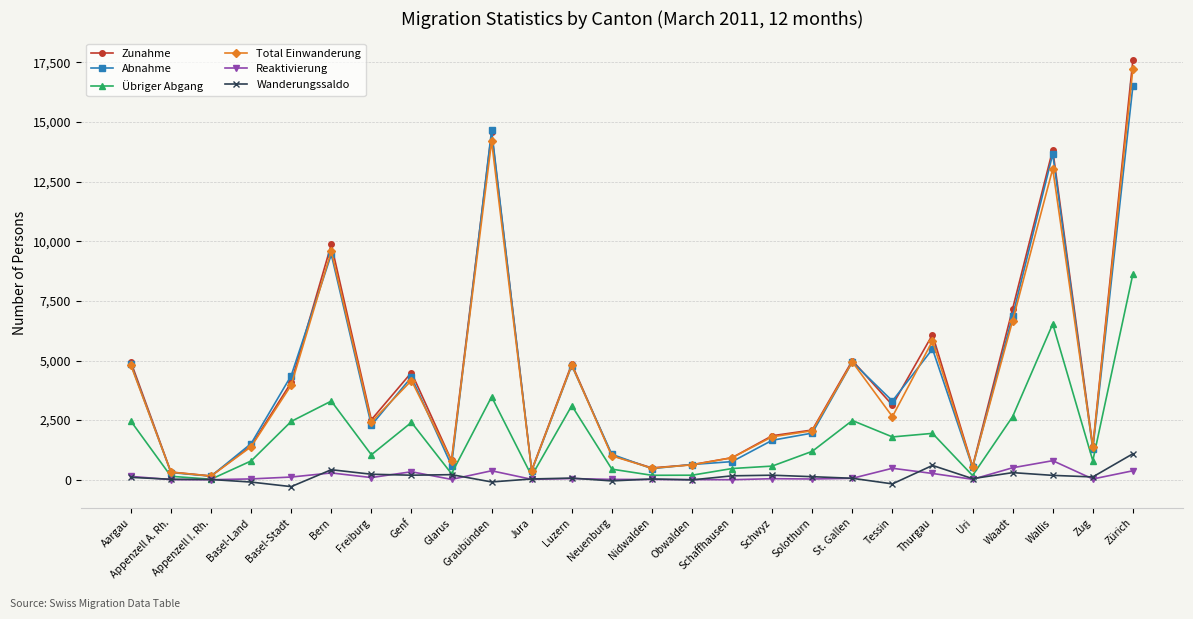

List the series in order of their peak value, highest first.

Zunahme, Total Einwanderung, Abnahme, Übriger Abgang, Wanderungssaldo, Reaktivierung